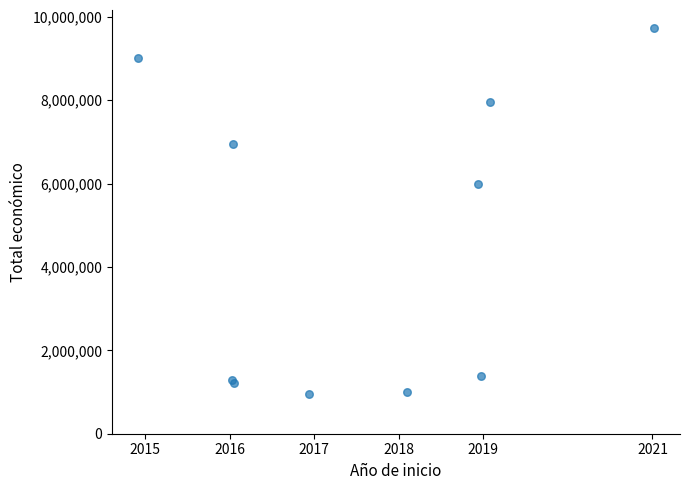

What Y value in the scatter plot is closest to 5342683?

5999753